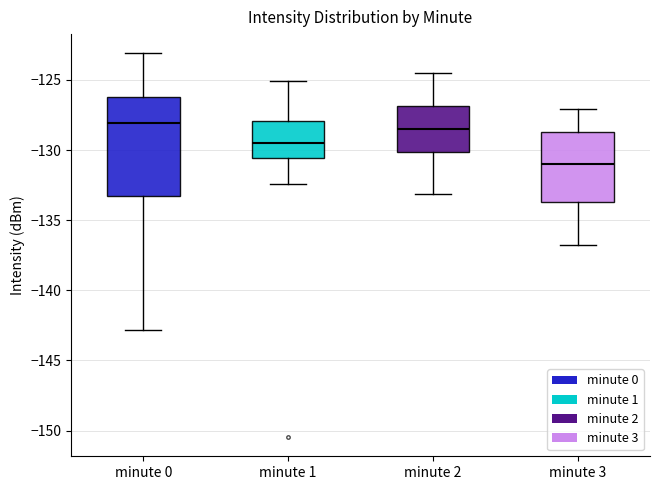

Reading left to right, transcribe this box plot: for each box, give where its median line is, the range the box spans, and where its two whiskers end, as read against the y-axis. The values are not printed on the chart, so give them approximately, as read against the axis.

minute 0: median -128.0, box -133.0 to -126.0, whiskers -143.0 to -123.0
minute 1: median -129.5, box -130.5 to -128.0, whiskers -132.5 to -125.0
minute 2: median -128.5, box -130.0 to -127.0, whiskers -133.0 to -124.5
minute 3: median -131.0, box -133.5 to -128.5, whiskers -137.0 to -127.0